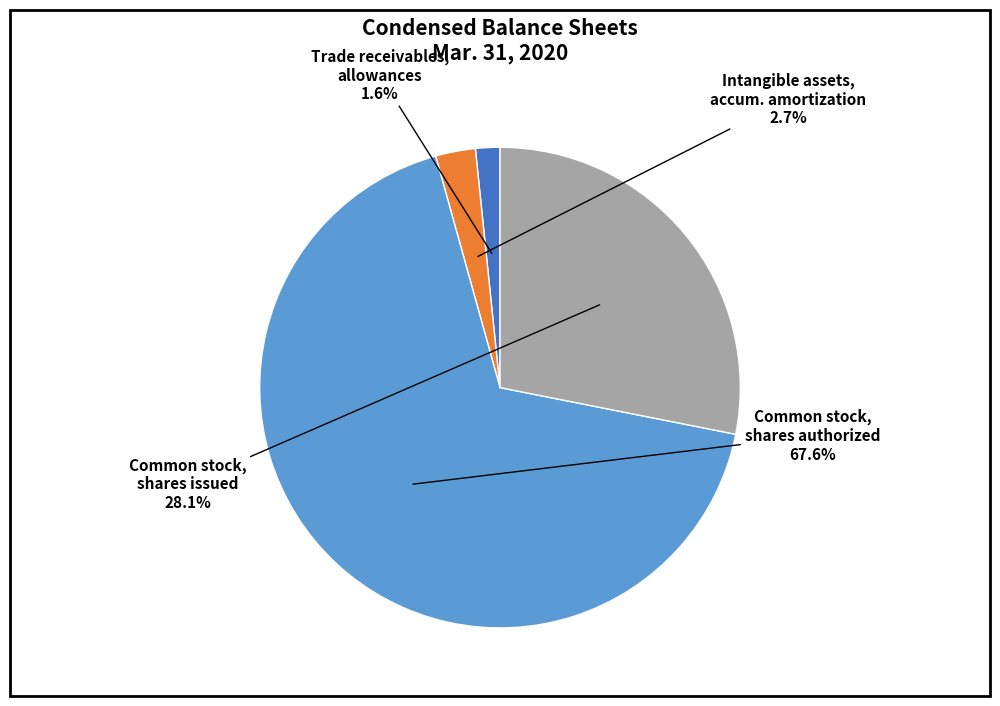

Which slice is the largest?

Common stock, shares authorized